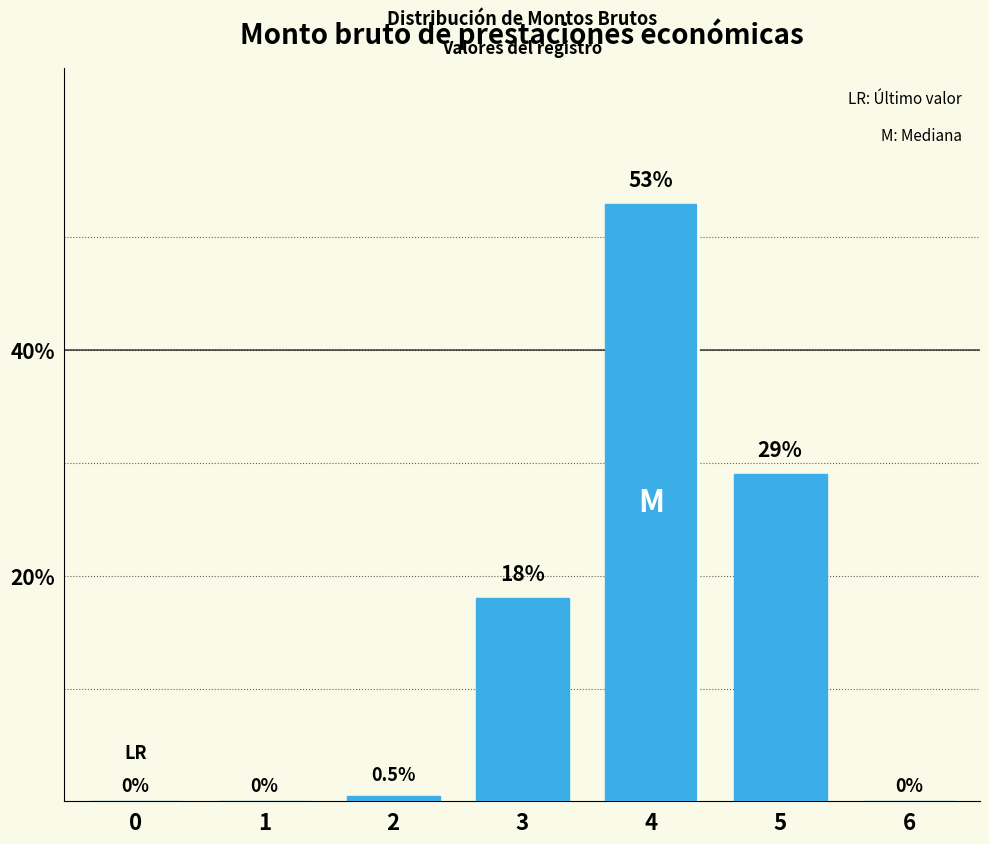

Reading right to left, extract all data points from this chart.

6=0.0	5=29.0	4=53.0	3=18.0	2=0.5	1=0.0	0=0.0